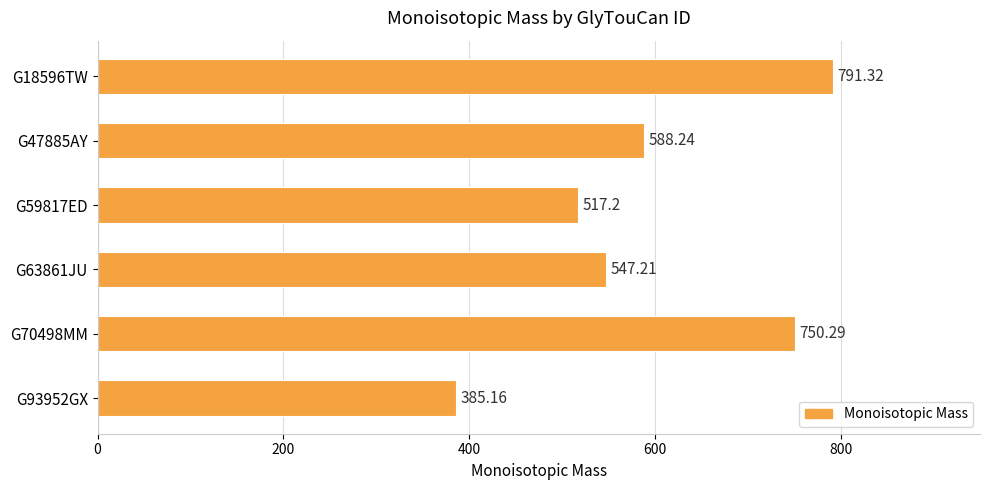

What is the maximum value shown in the chart?

791.3